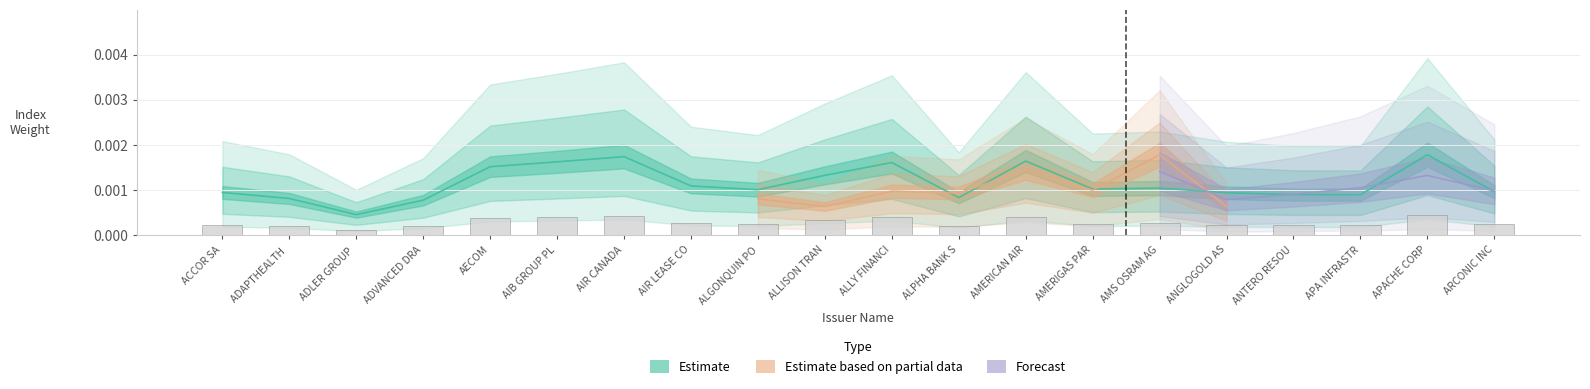

The chart shows a value of 0.0 at ADAPTHEALTH. True or false?

False